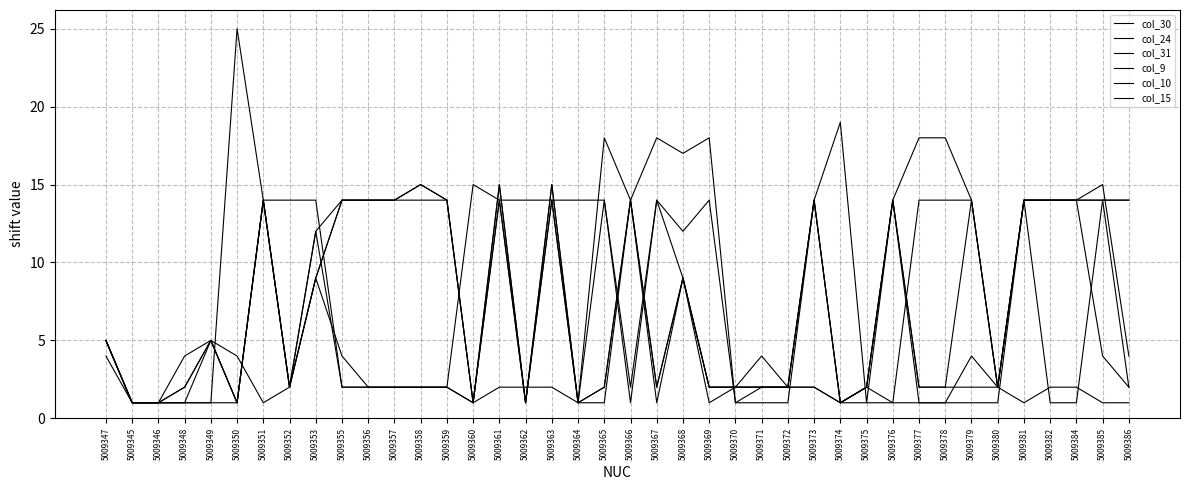

Does the chart display data point markers on the line(s)?

No